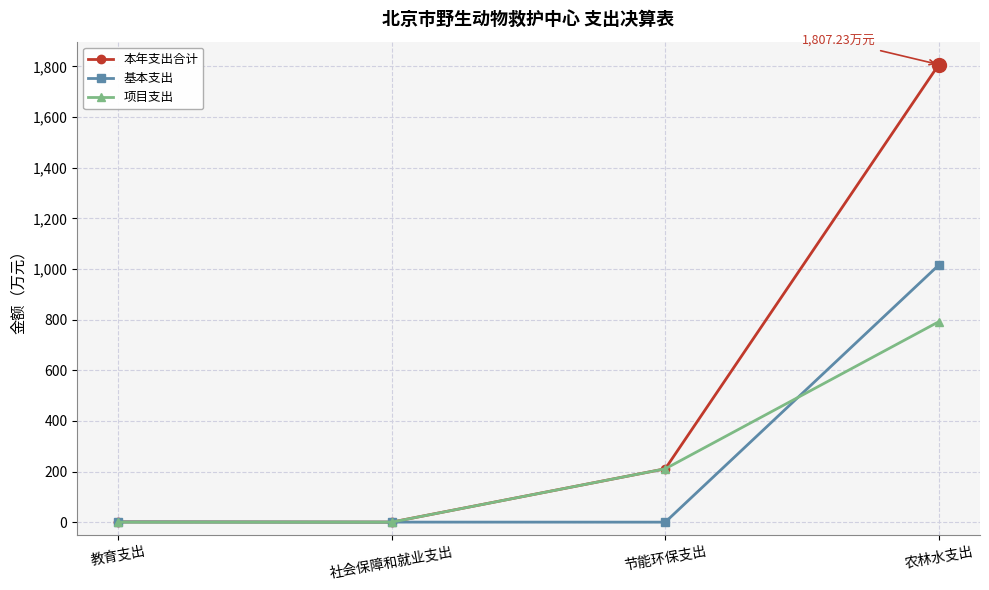

What is the greatest value displayed?

1807.2